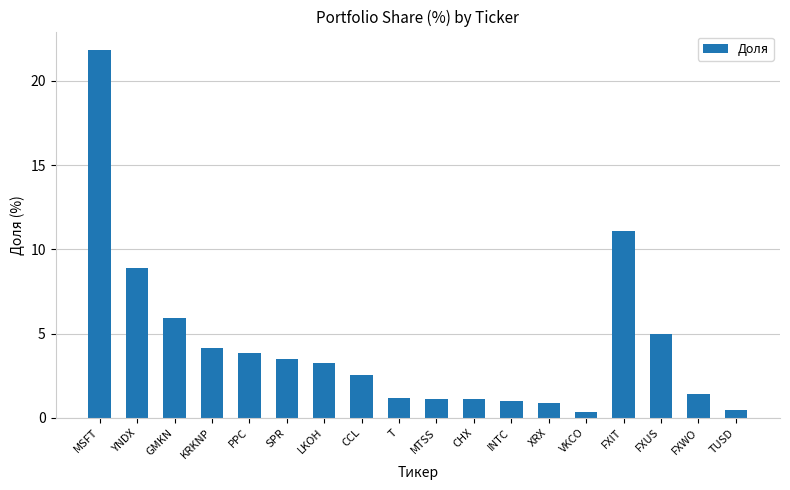

What is the smallest value displayed?

0.3